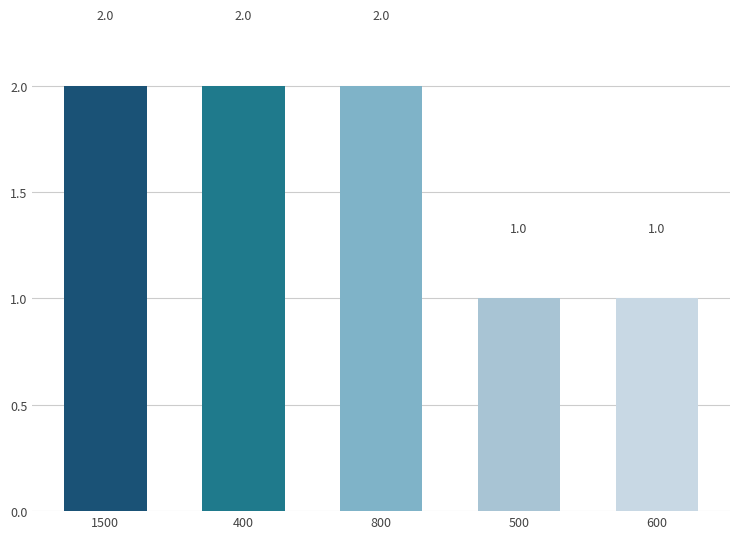

What is the ratio of the value at 600 to the value at 1500?

0.5